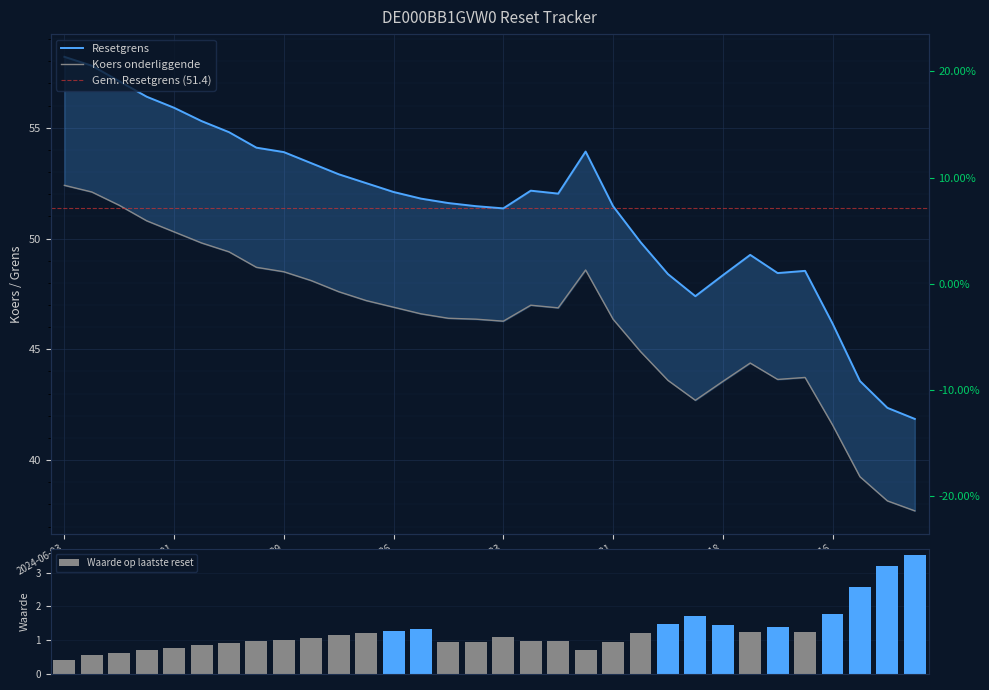

Are the bars grouped side by side (vs. stacked)?

Yes